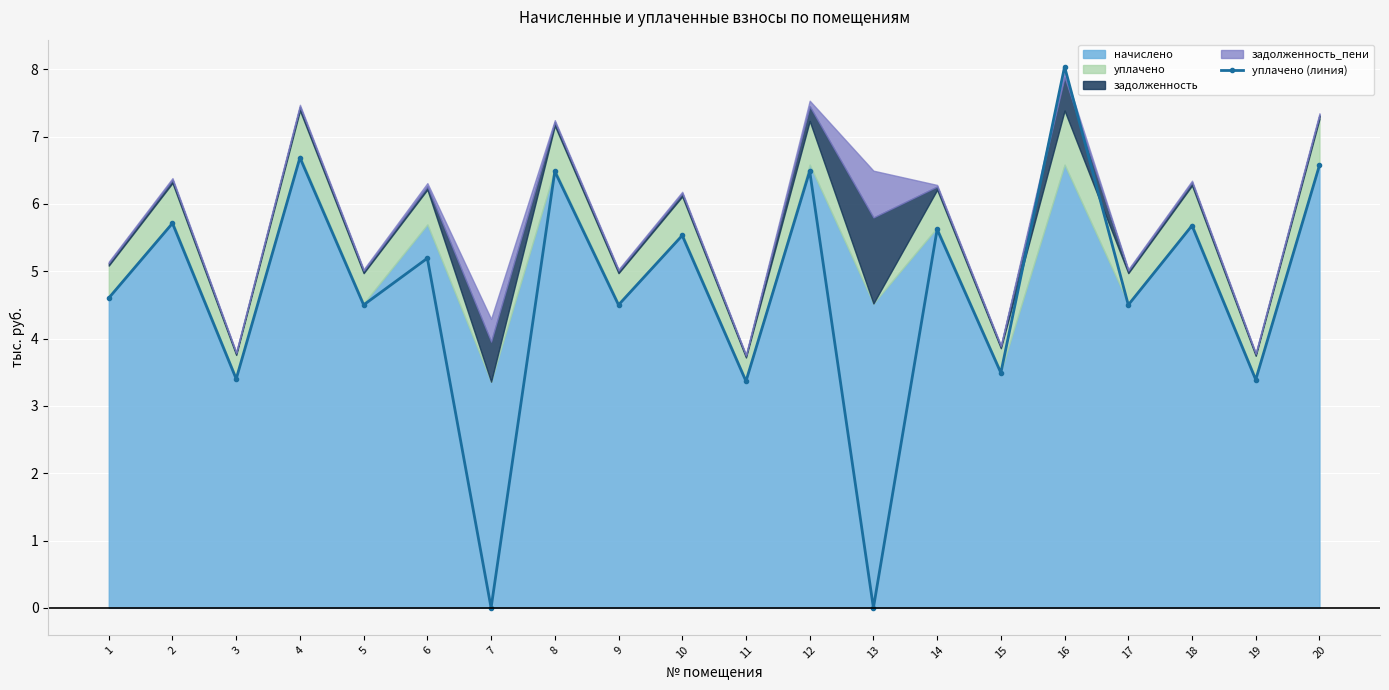

Which category has the lowest value across all series?

7